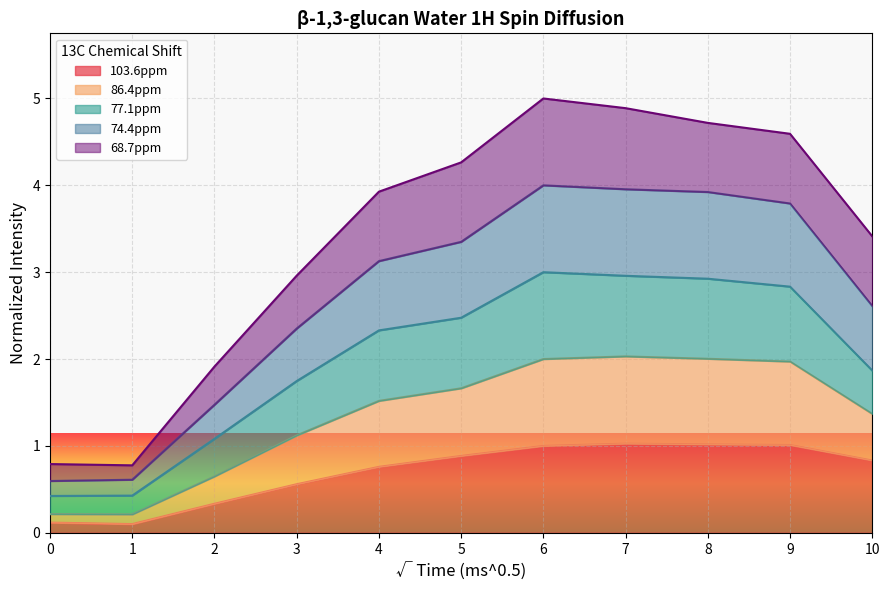

What is the minimum value shown in the chart?

0.1